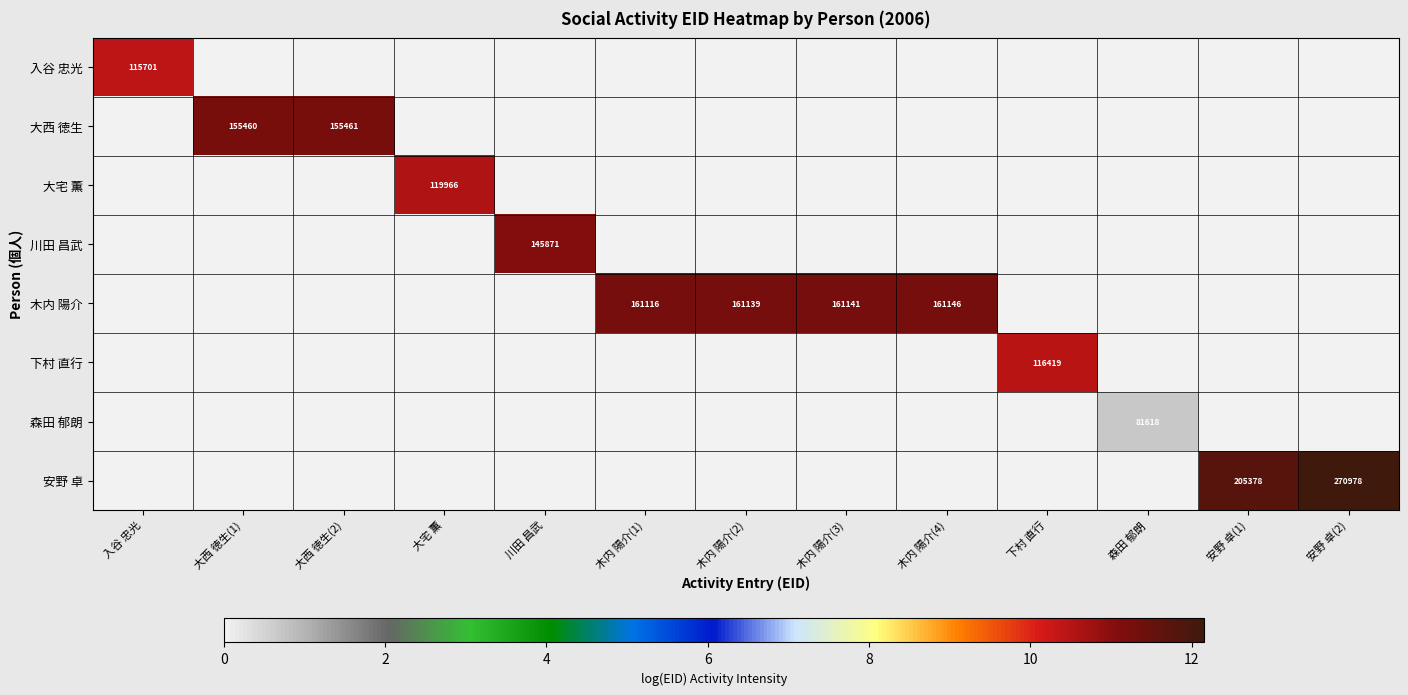

Which series has the largest total across all categories?

木内 陽介